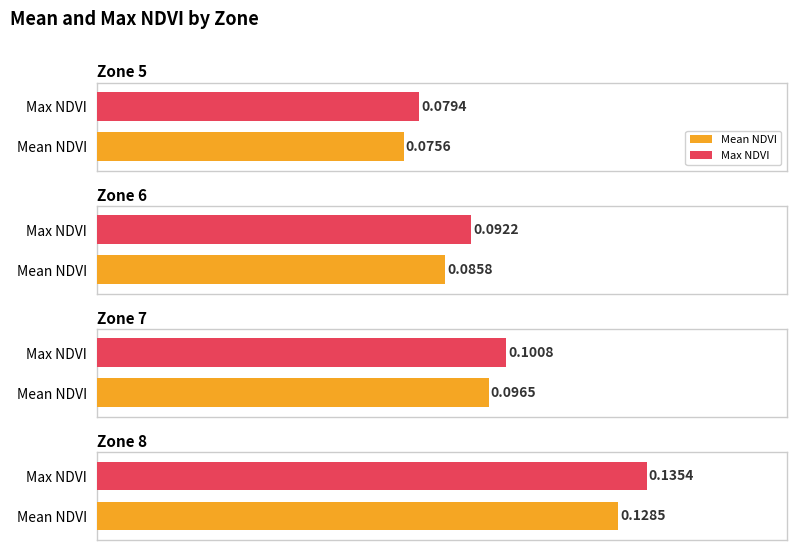

Reading left to right, what are all the values shown in this chart?

Mean NDVI: 0.1	0.1	0.1	0.1
Max NDVI: 0.1	0.1	0.1	0.1